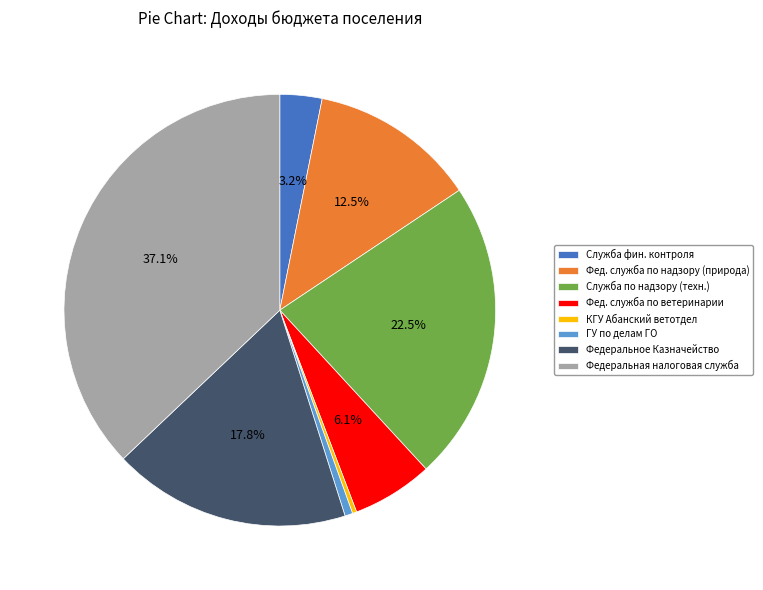

Approximately how many times larger is the value at Федеральная налоговая служба compared to Фед. служба по надзору (природа)?

3.0